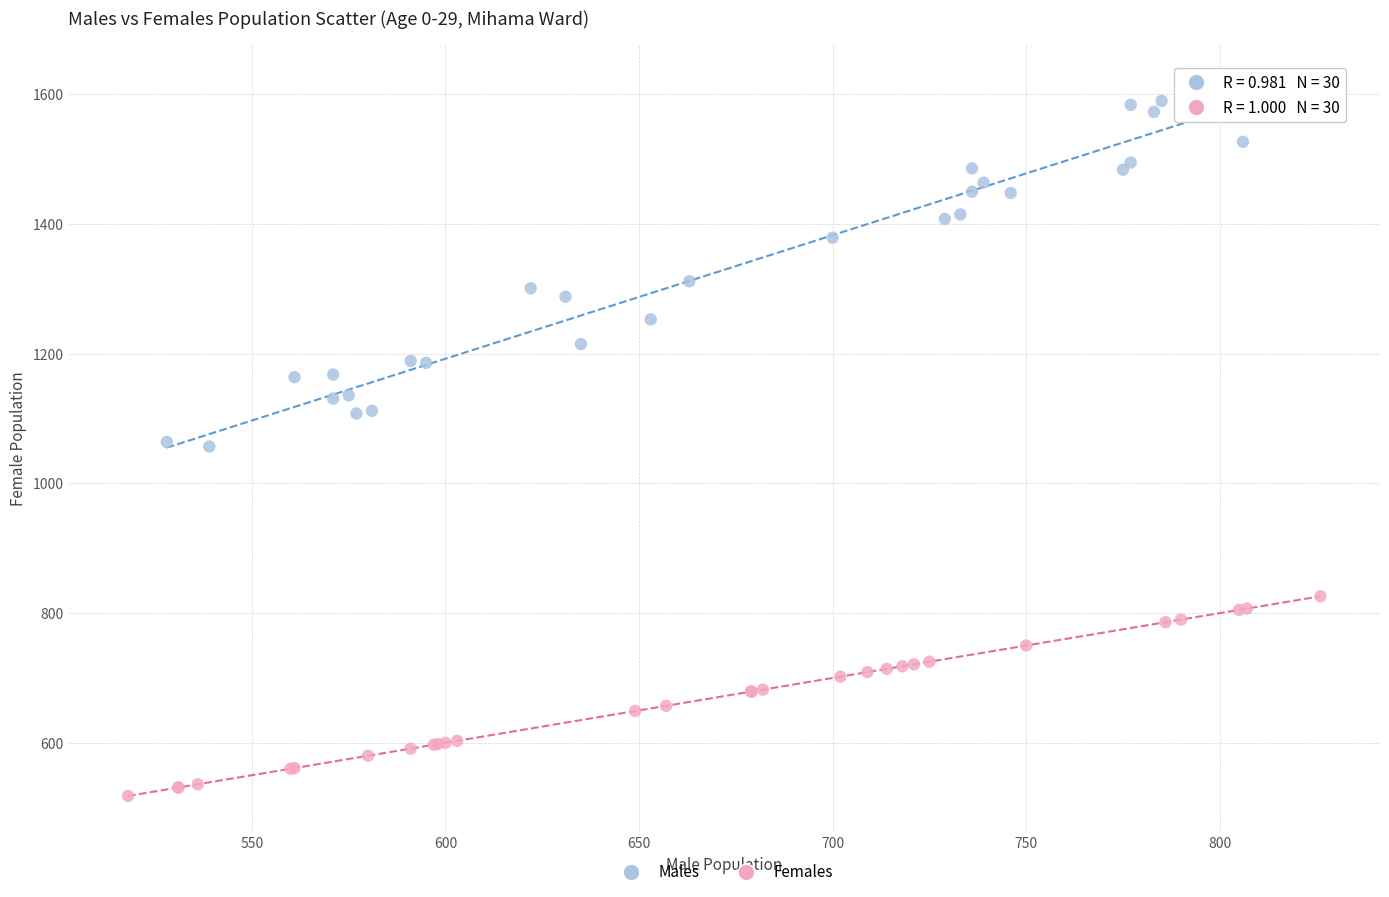

Which series has the widest spread of Y values?

Males